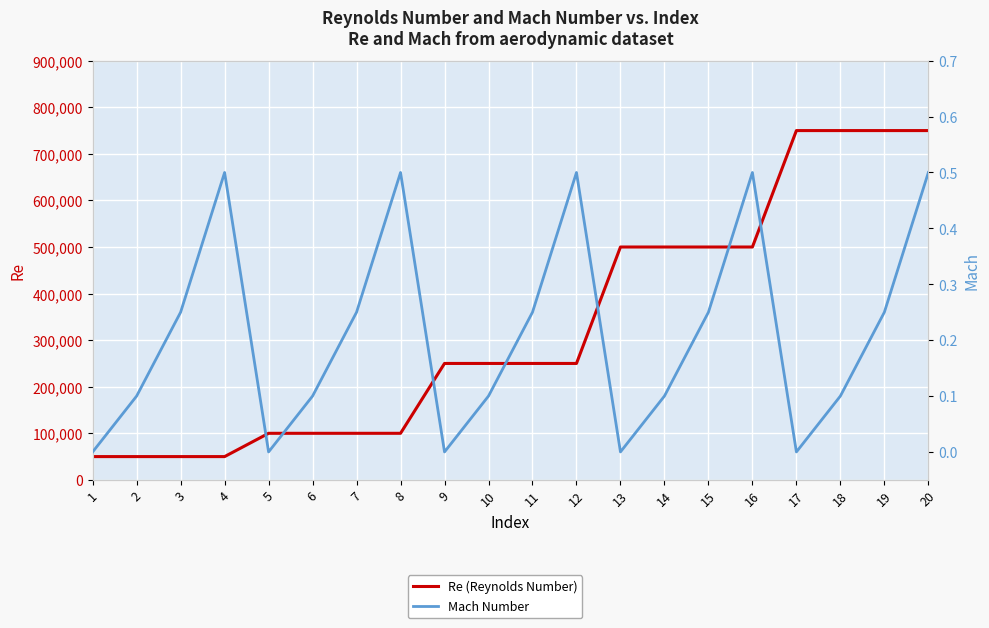

What are all the series names shown in the legend?

Re (Reynolds Number), Mach Number